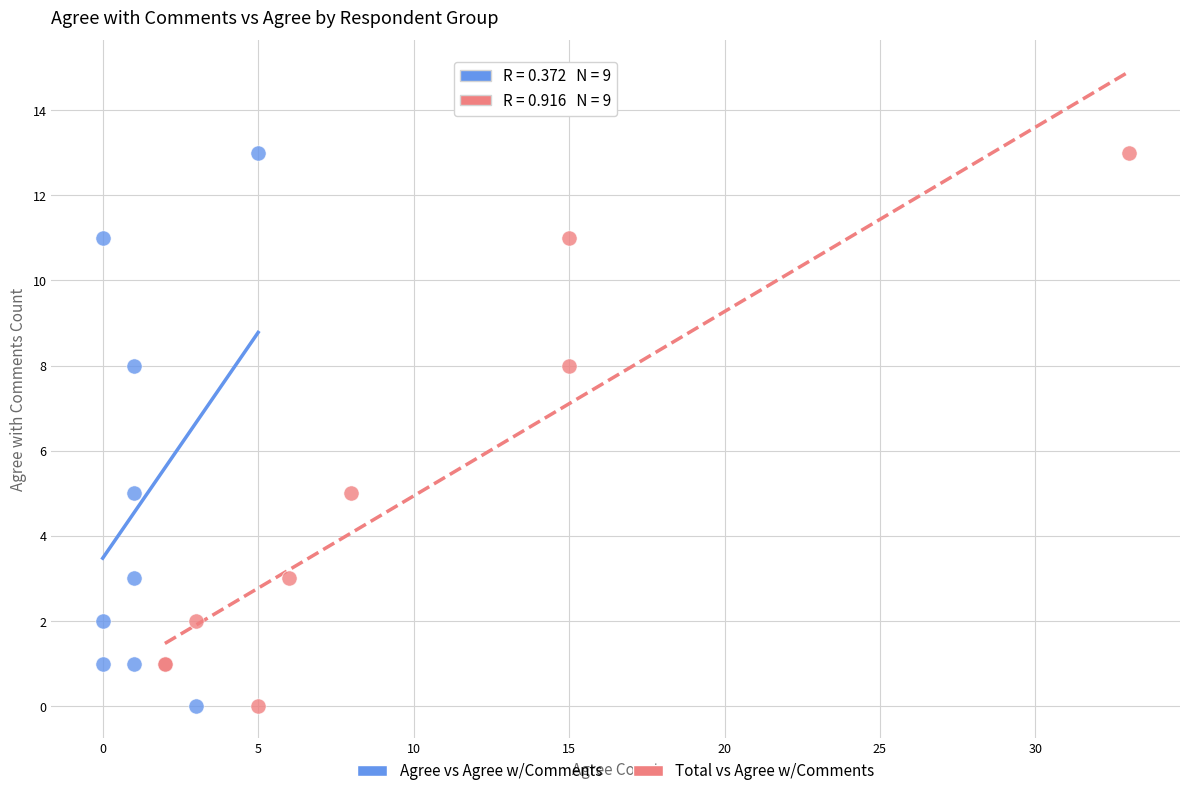

What are all the series names shown in the legend?

Agree vs Agree w/Comments, Total vs Agree w/Comments